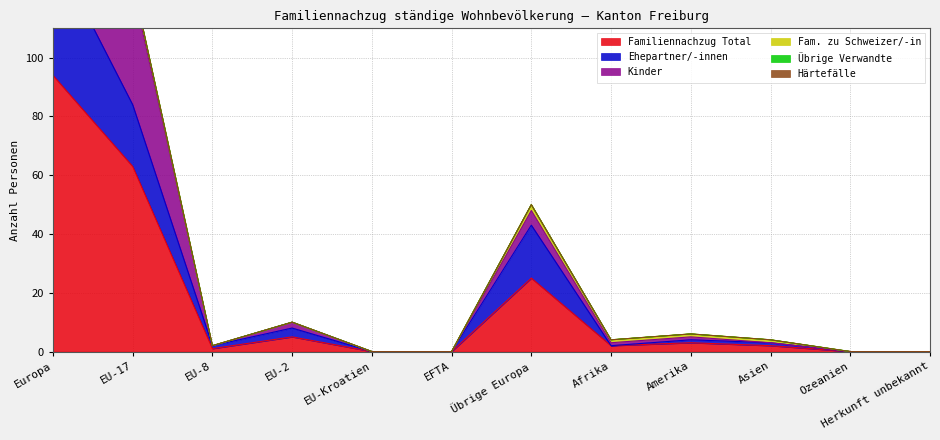

True or false: Ehepartner/-innen and Kinder cross at least once.

False